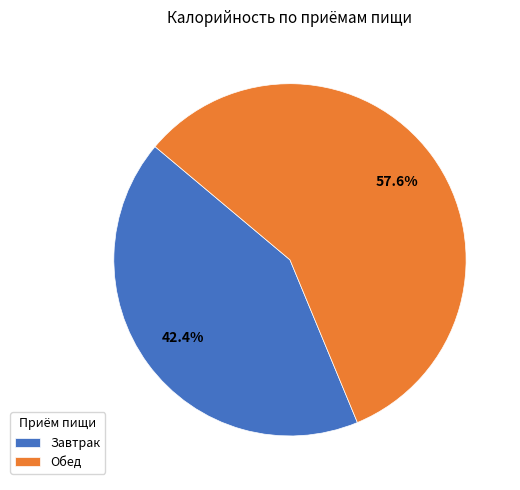

Count the number of slices in the pie.

2